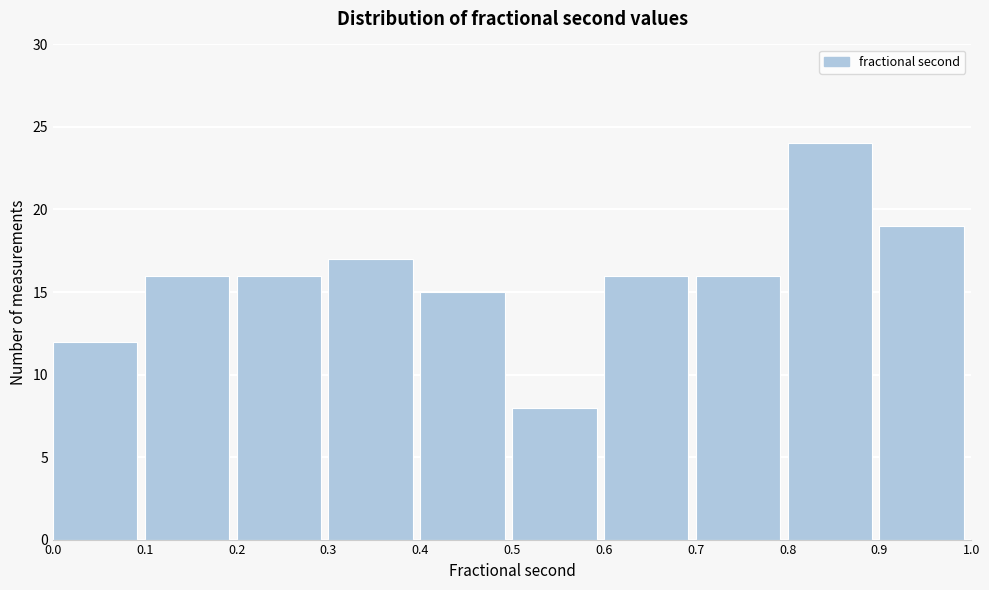

Reading left to right, transcribe this chart: for each bar, give the range it covers on the x-axis and its height. The values are not printed on the chart, so give them approximately, as read against the axis.

0.0 to 0.1: 12
0.1 to 0.2: 16
0.2 to 0.3: 16
0.3 to 0.4: 17
0.4 to 0.5: 15
0.5 to 0.6: 8
0.6 to 0.7: 16
0.7 to 0.8: 16
0.8 to 0.9: 24
0.9 to 1.0: 19